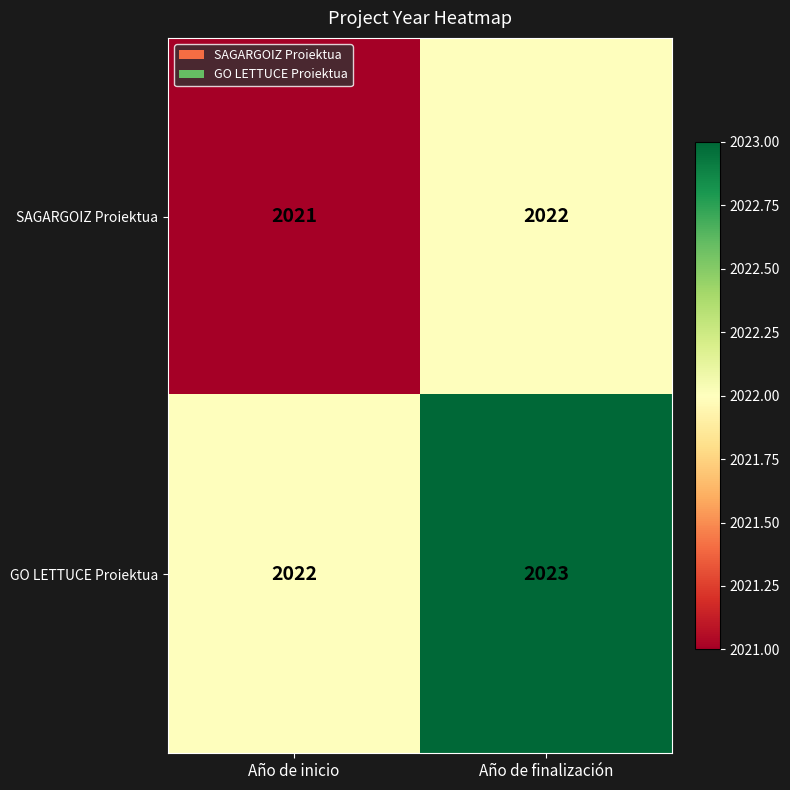

Rank the series at Año de inicio from highest to lowest value.

GO LETTUCE Proiektua, SAGARGOIZ Proiektua